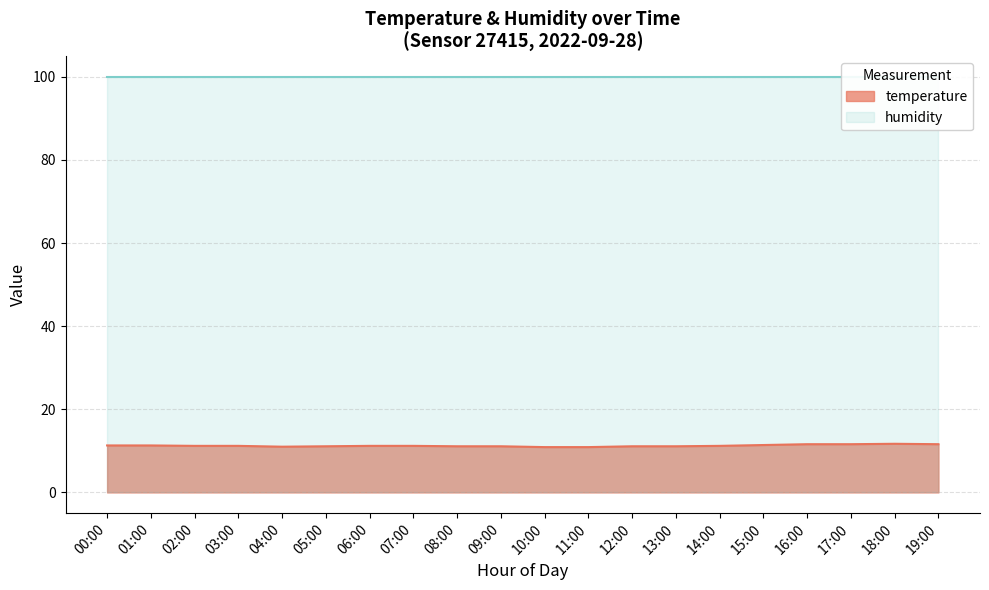

What is the value of the temperature point at the 19th from the left?

12.1